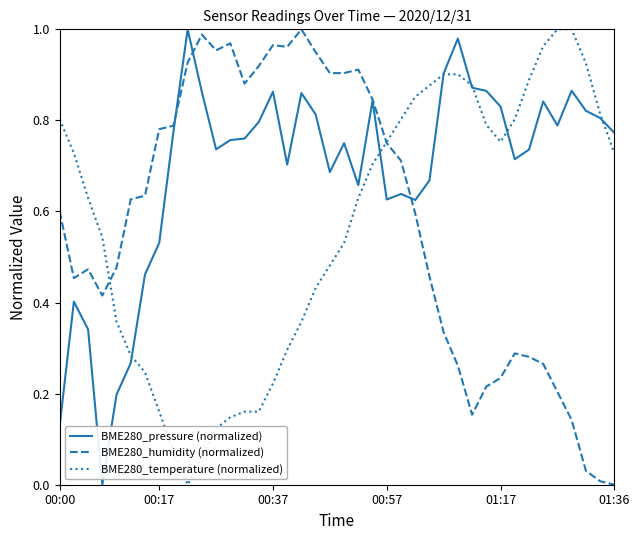

In BME280_pressure (normalized), how many points are lower than both neighbors (excluding endpoints)?

9